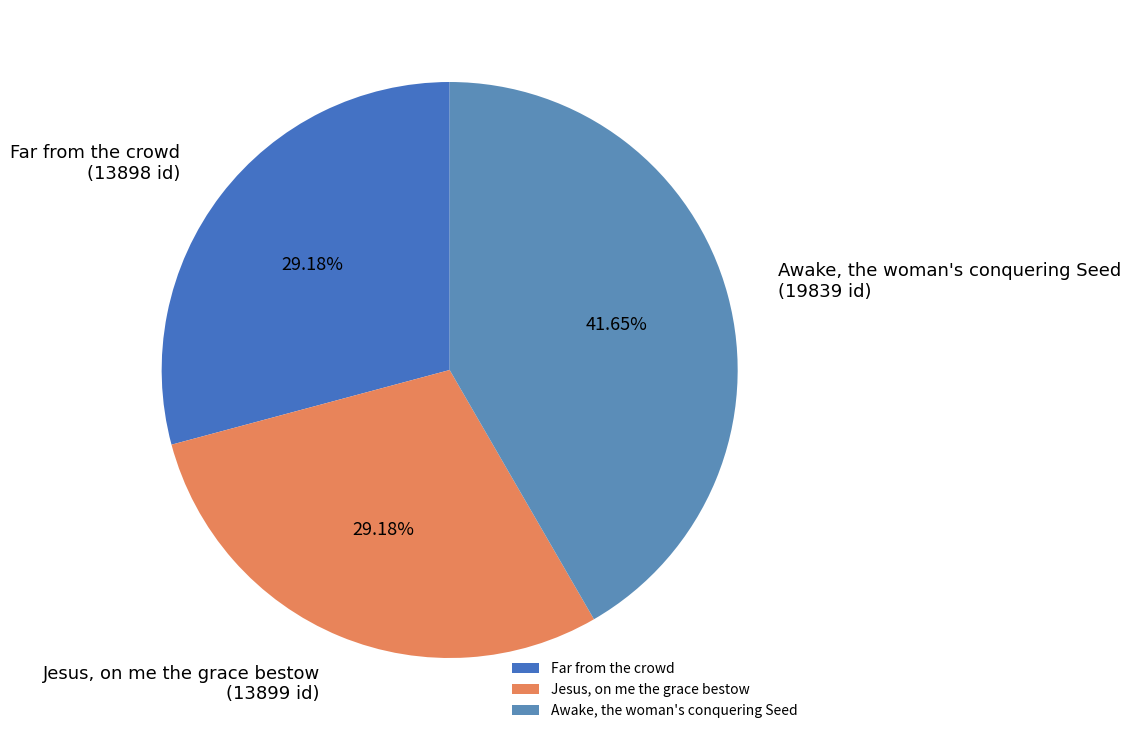

Which category has the biggest portion of the pie?

Awake, the woman's conquering Seed